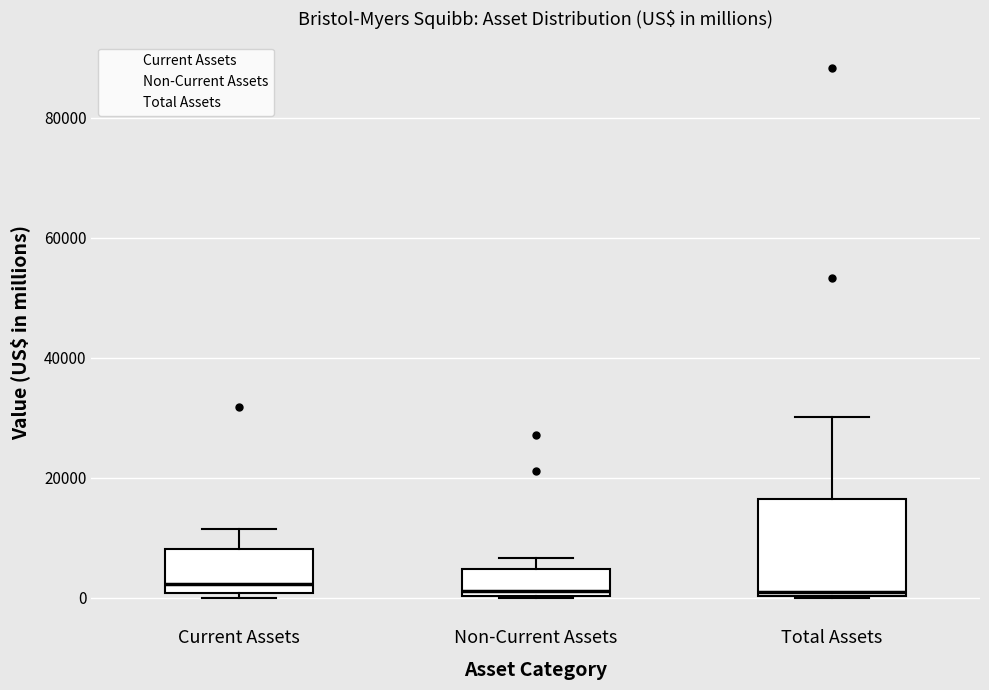

Reading left to right, transcribe this box plot: for each box, give where its median line is, the range the box spans, and where its two whiskers end, as read against the y-axis. The values are not printed on the chart, so give them approximately, as read against the axis.

Current Assets: median 2000, box 0 to 8000, whiskers 0 (just below the box's lower edge) to 12000
Non-Current Assets: median 2000, box 0 to 4000, whiskers 0 to 6000
Total Assets: median 0 (just above the box's lower edge), box 0 to 16000, whiskers 0 to 30000